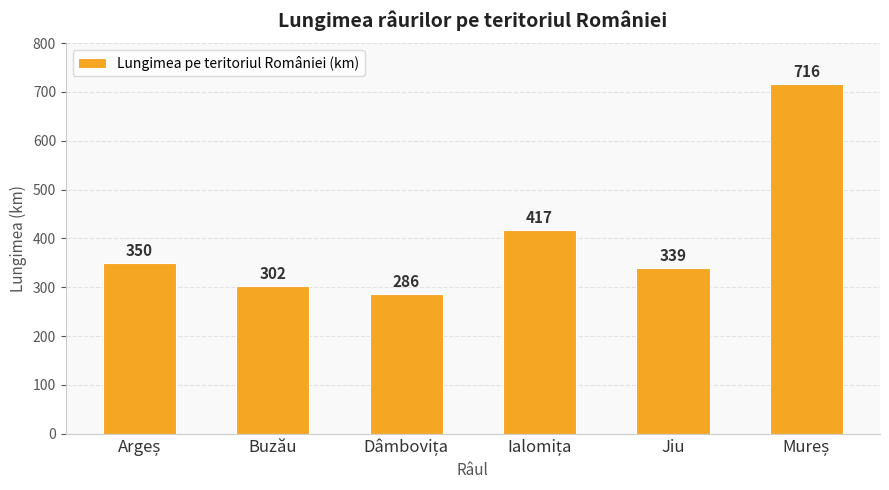

True or false: the data shows 302 at Buzău.

True